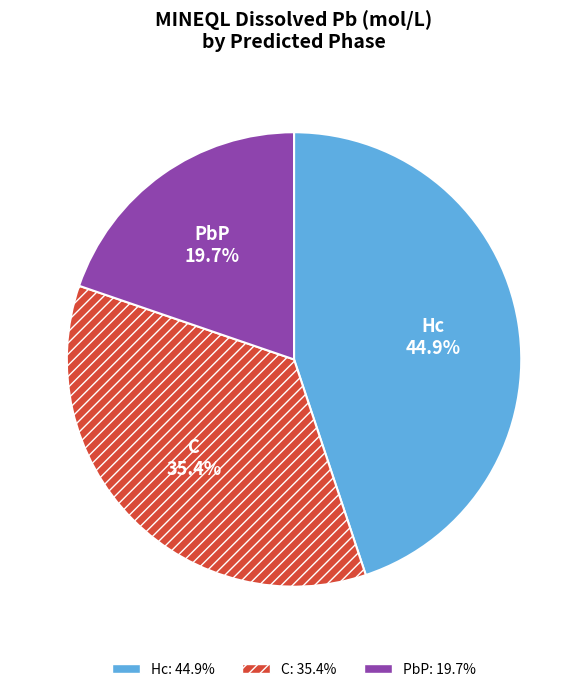

Count the number of slices in the pie.

3